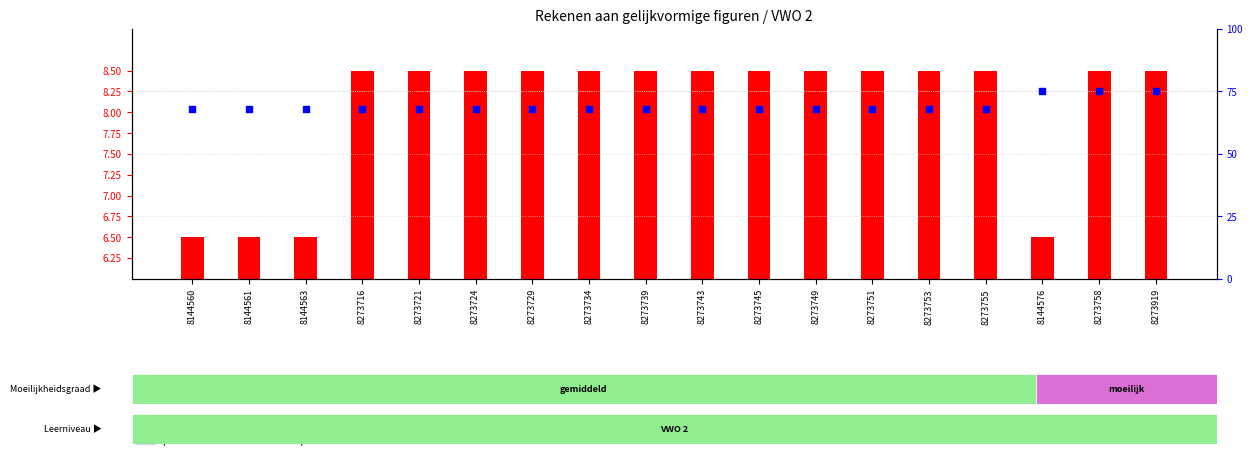

Which series reaches the minimum Y coordinate?

transformed count